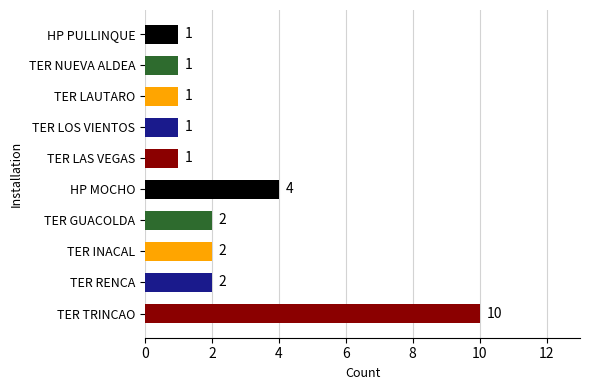

Reading bottom to top, transcribe all the data shown in this chart.

10	2	2	2	4	1	1	1	1	1